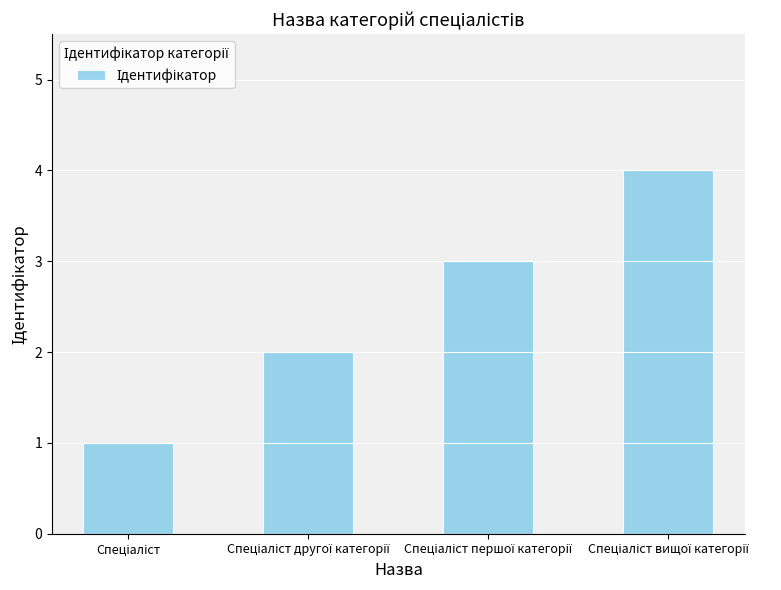

Count the number of categories in the chart.

4